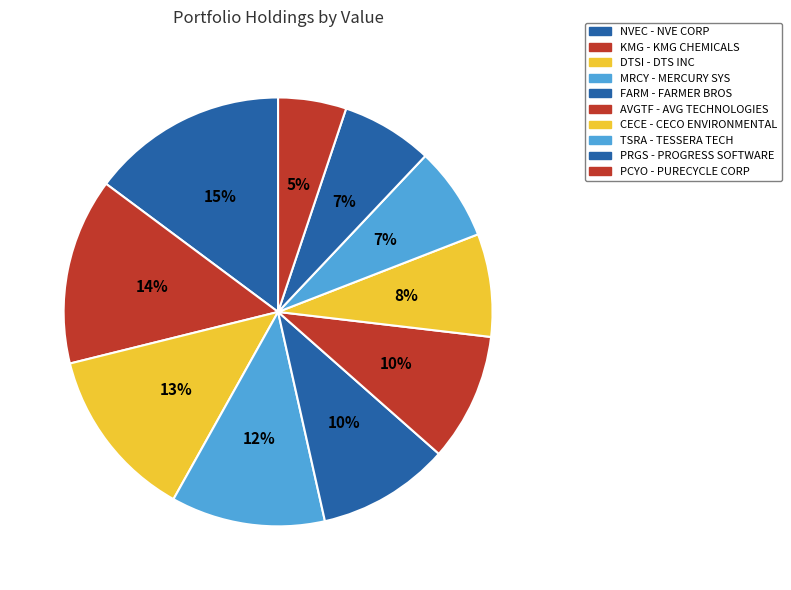

How many segments does this pie chart have?

10